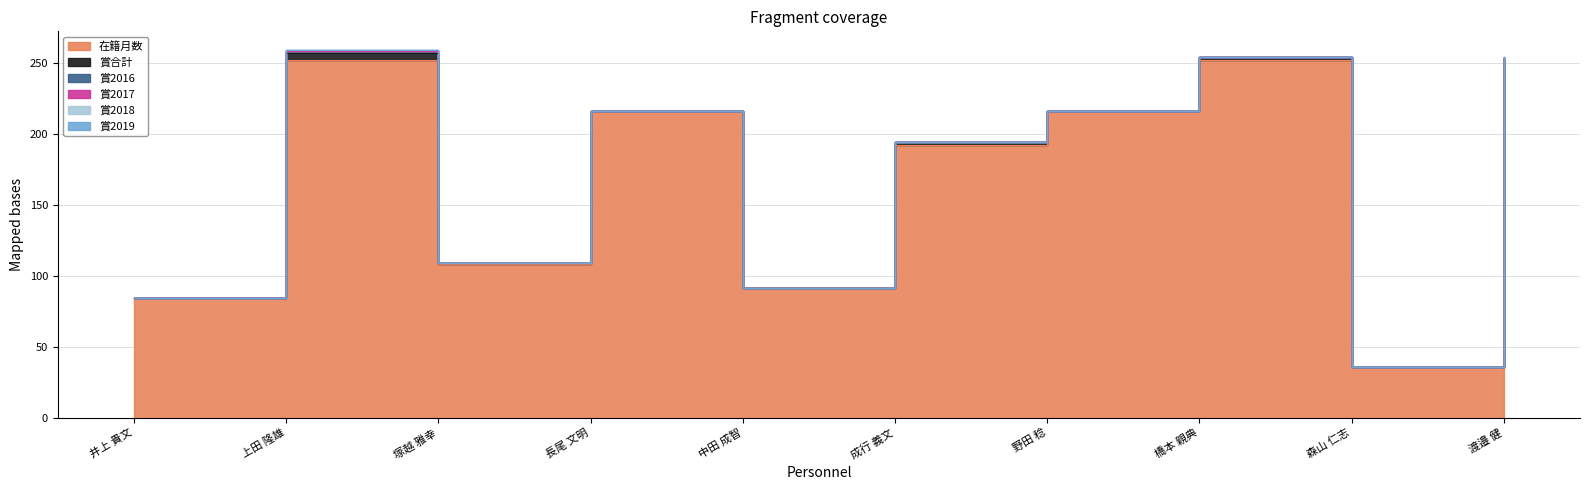

What is the label of the 4th point from the left?

長尾 文明